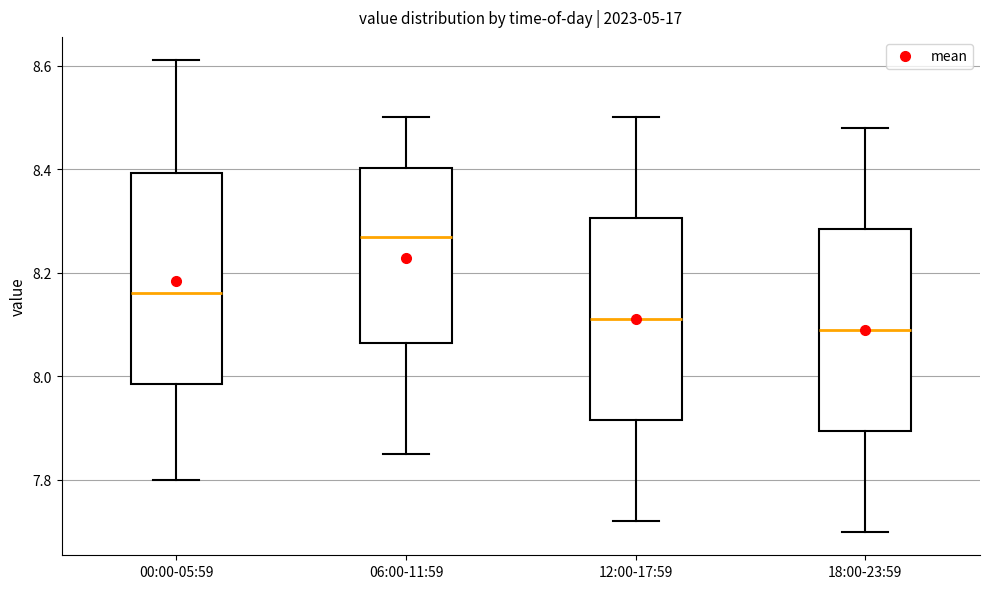

Reading left to right, transcribe this box plot: for each box, give where its median line is, the range the box spans, and where its two whiskers end, as read against the y-axis. The values are not printed on the chart, so give them approximately, as read against the axis.

00:00-05:59: median 8.16, box 7.98 to 8.40, whiskers 7.80 to 8.62
06:00-11:59: median 8.28, box 8.06 to 8.40, whiskers 7.86 to 8.50
12:00-17:59: median 8.12, box 7.92 to 8.30, whiskers 7.72 to 8.50
18:00-23:59: median 8.10, box 7.90 to 8.28, whiskers 7.70 to 8.48